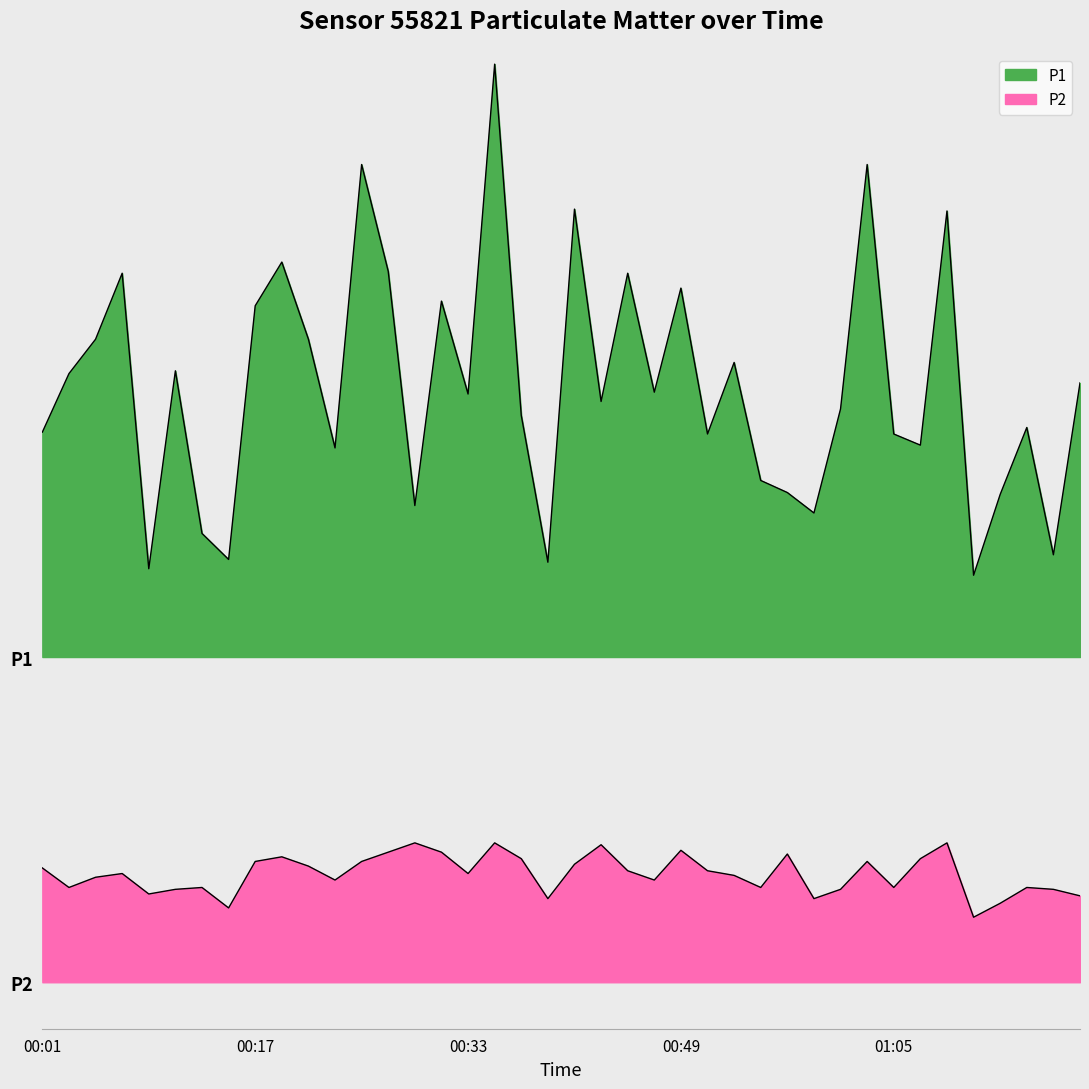

True or false: P1 has a value of 7.8 at 00:19.

True